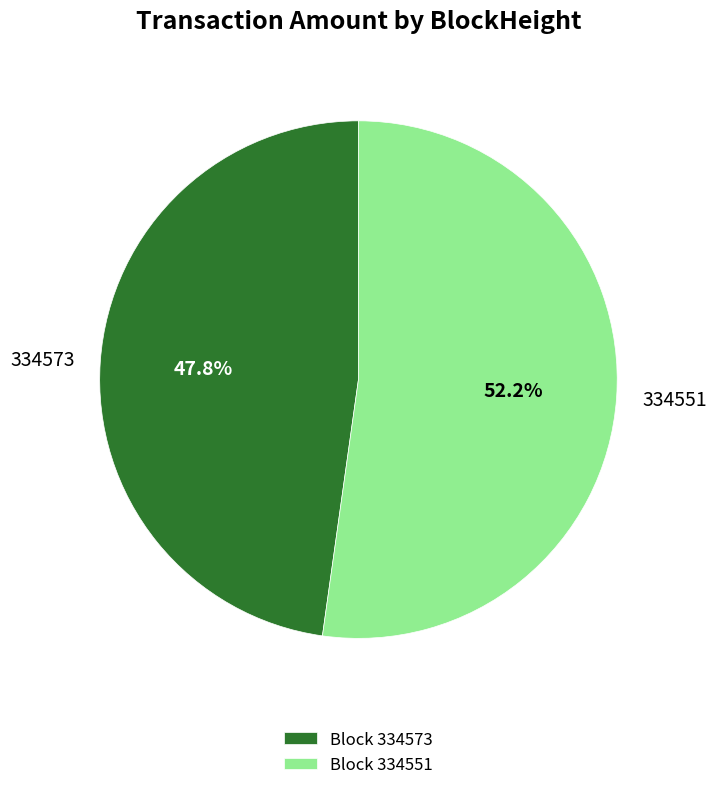

What is the majority slice?

334551